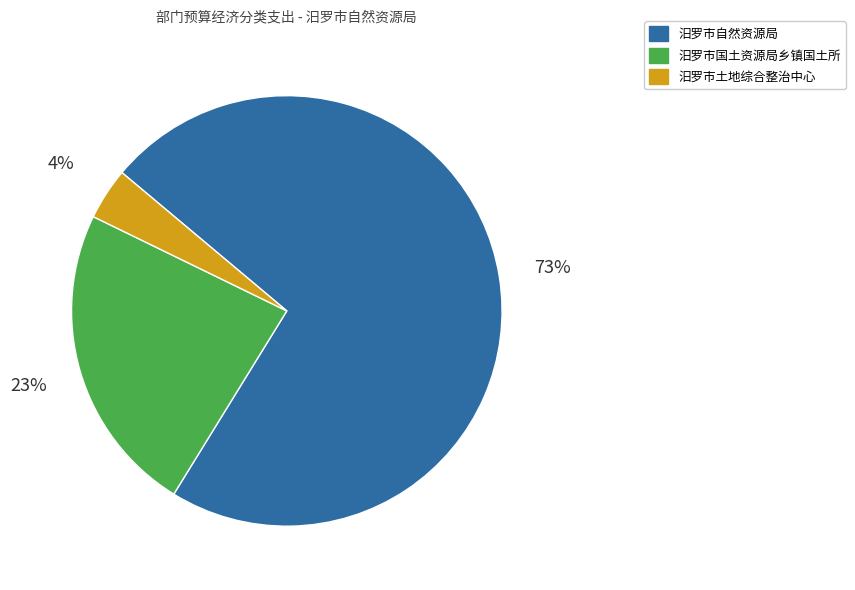

To the nearest percent, what portion does 汨罗市自然资源局 represent?

73%